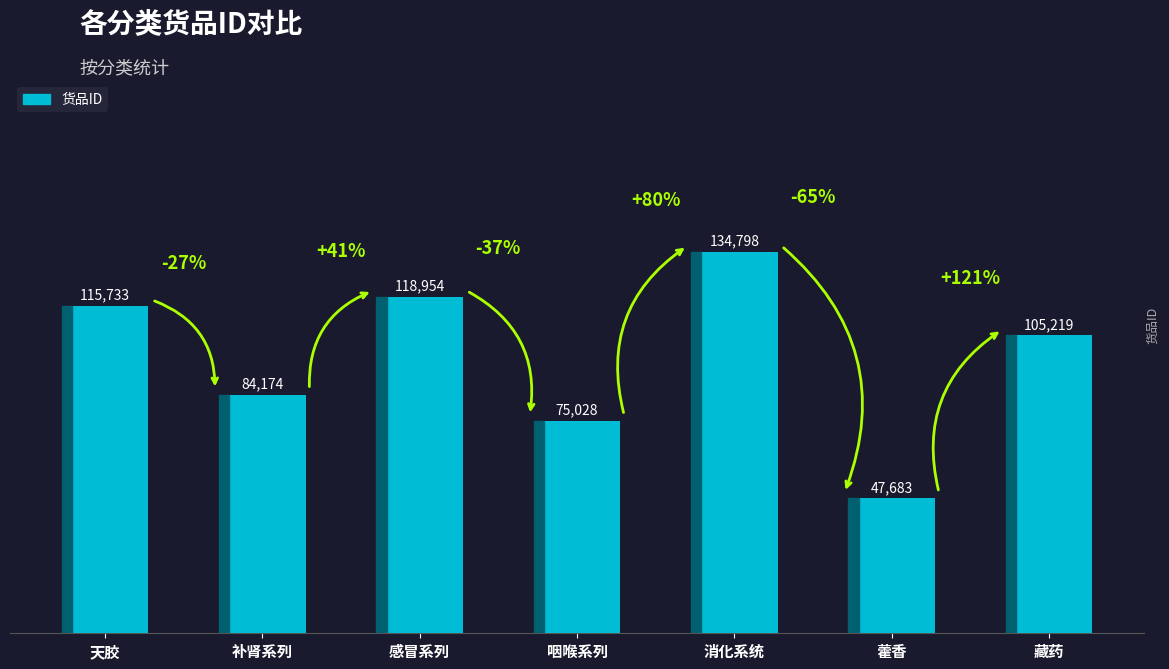

Reading left to right, what are all the values shown in this chart?

天胶=115733	补肾系列=84174	感冒系列=118954	咽喉系列=75028	消化系统=134798	藿香=47683	藏药=105219